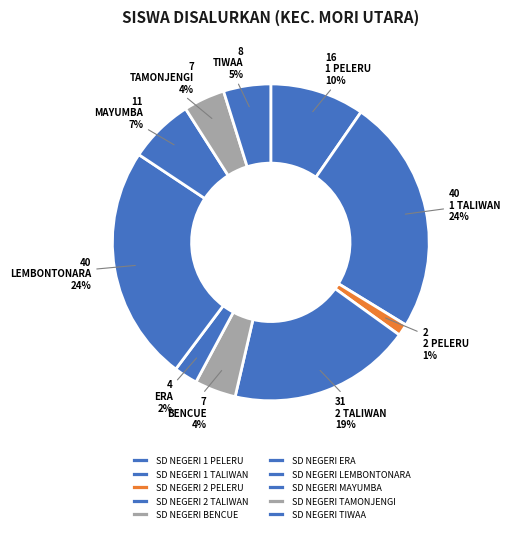

To the nearest percent, what portion does SD NEGERI 2 PELERU represent?

1%